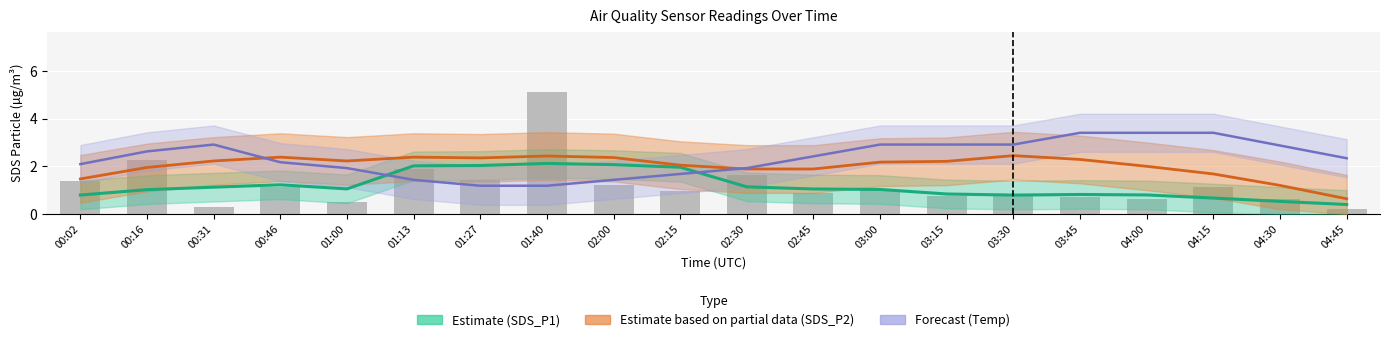

What is the sum of the SDS_P2 estimate values at 03:15 and 00:02?

3.7